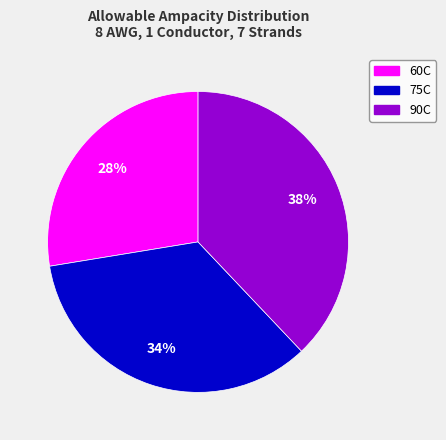

Approximately how many times larger is the value at 75C compared to 90C?

0.9